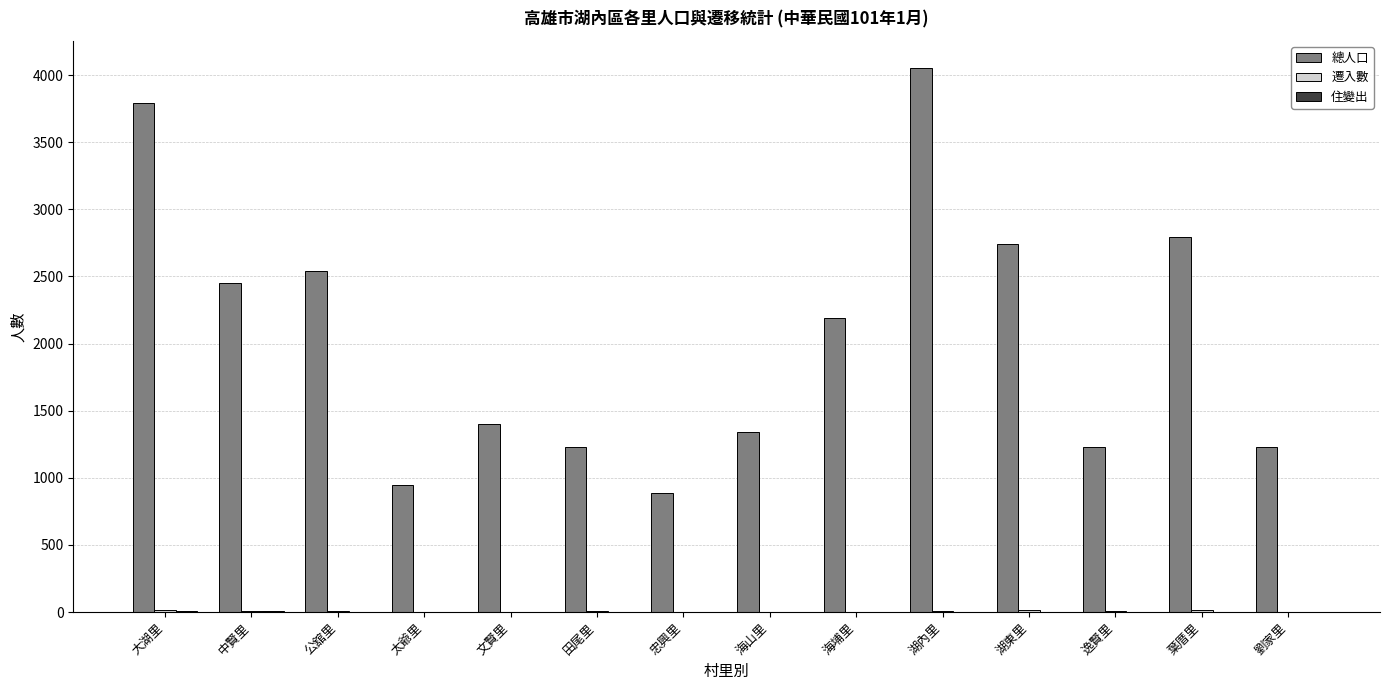

What is the sum of all 總人口 values?

28825